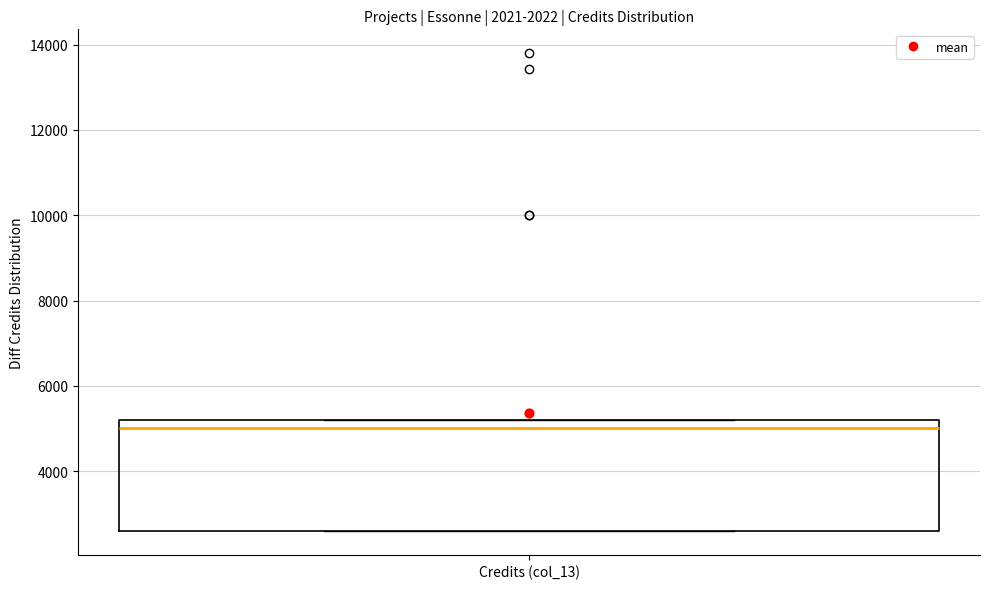

Transcribe this box plot: give where the median line is, the range the box spans, and where the two whiskers end, as read against the y-axis. The values are not printed on the chart, so give them approximately, as read against the axis.

median 5000, box 2600 to 5200, whiskers 2600 to 5200